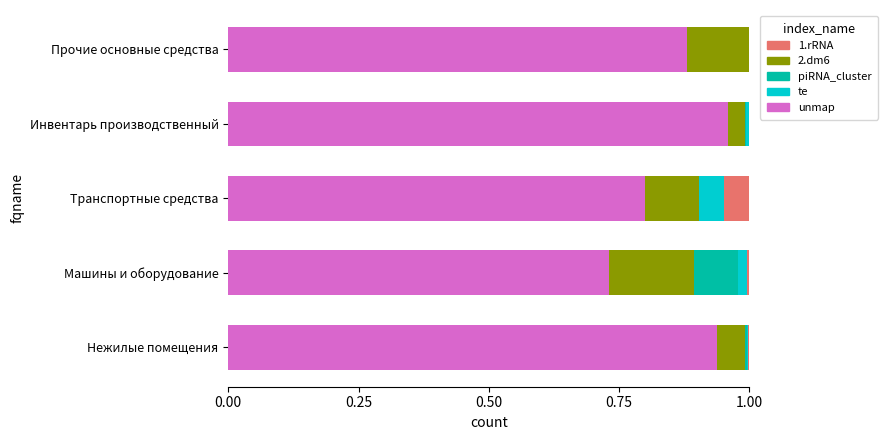

What is the sum of all unmap values?

4.3